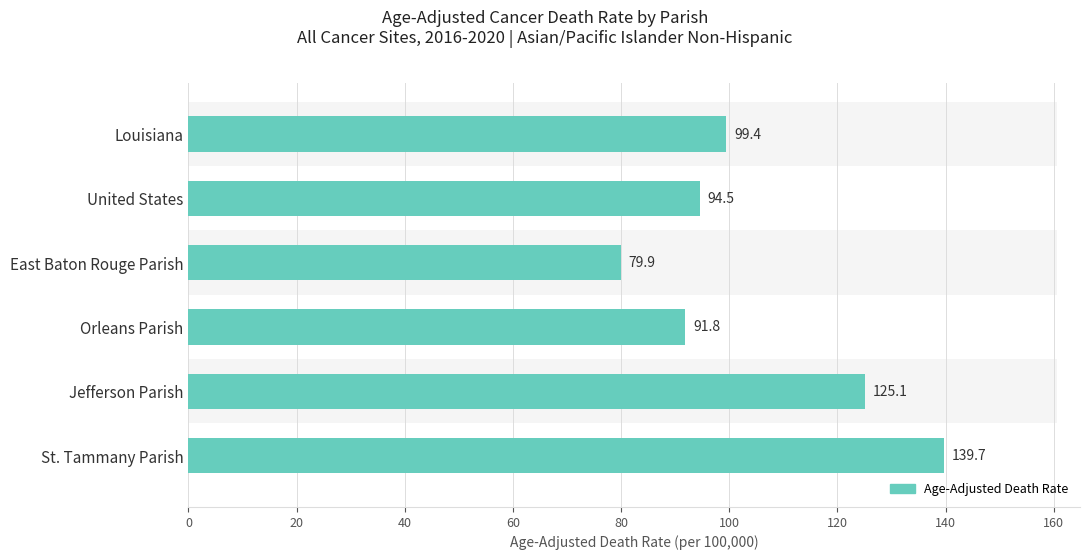

What is the value of the 6th bar from the left?

139.7